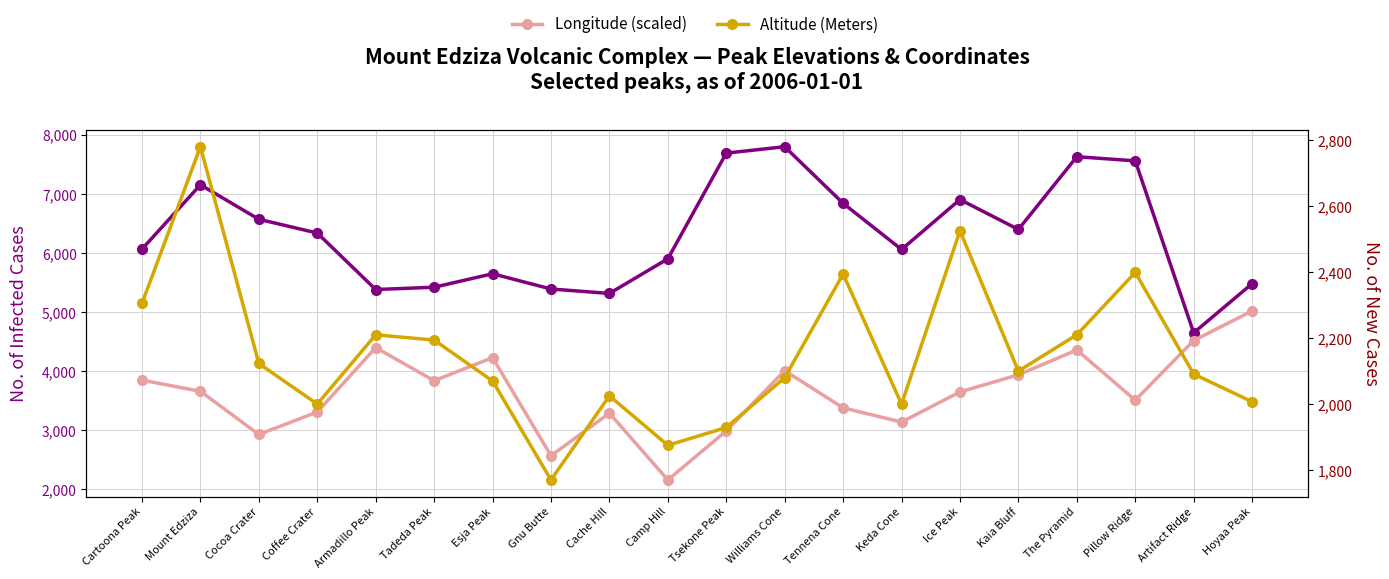

What is the difference between the highest and lowest values at Artifact Ridge?

2559.0